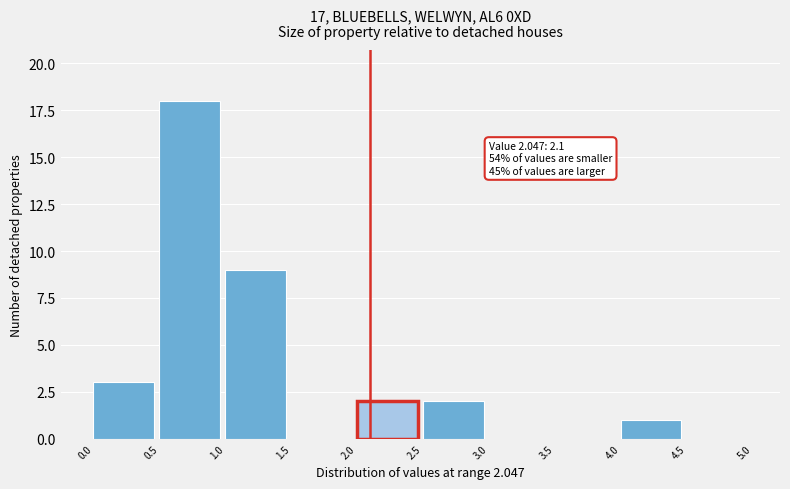

Which range on the x-axis has the tallest bar?

0.5 to 1.0